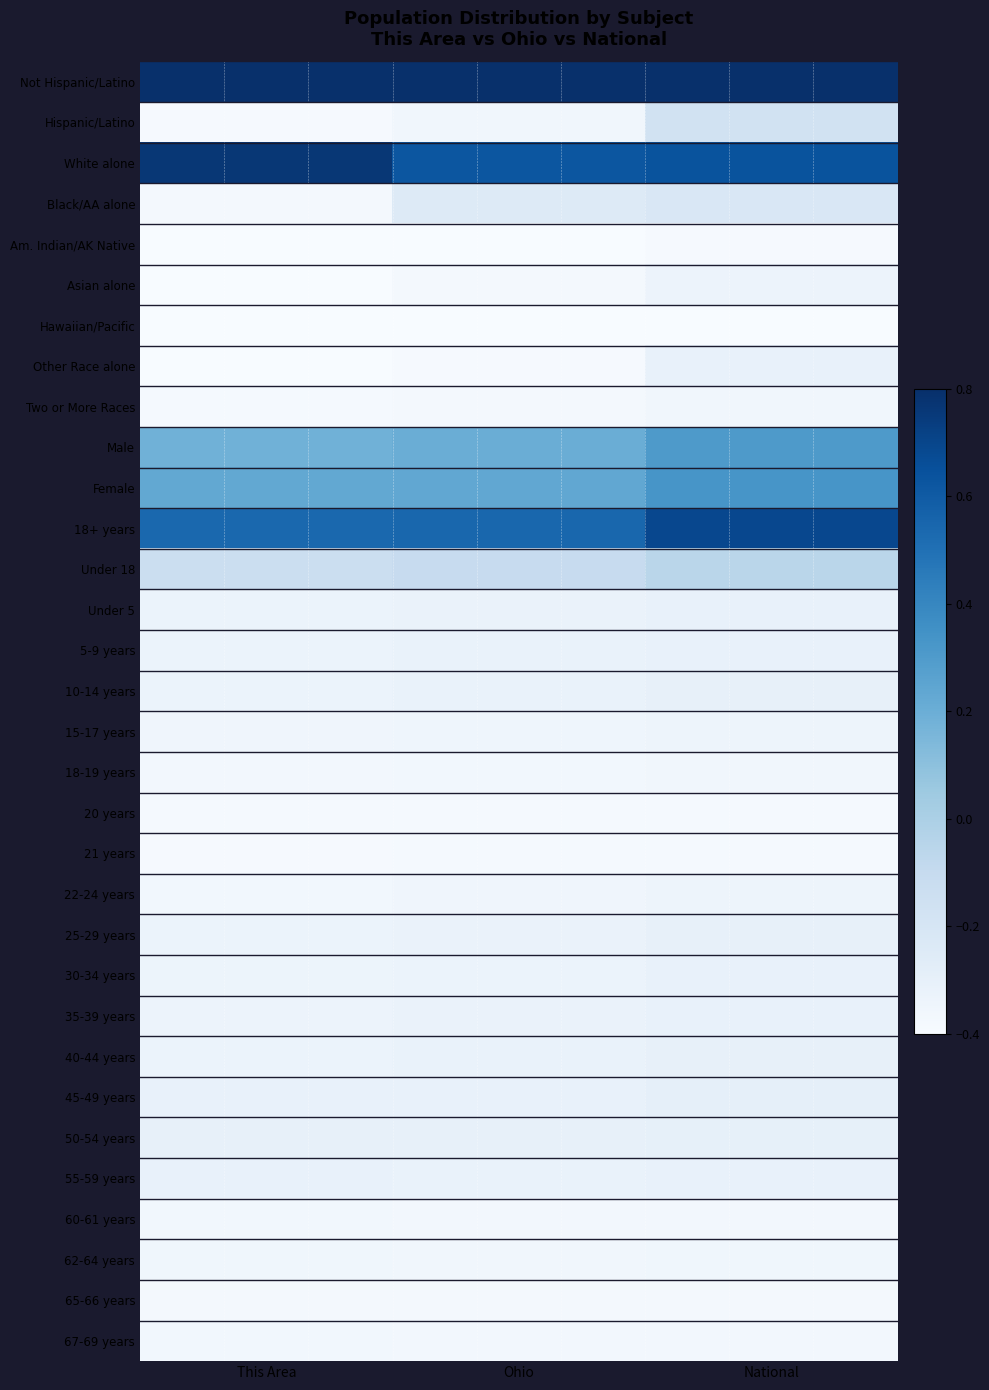

Count the number of data series in this chart.

32